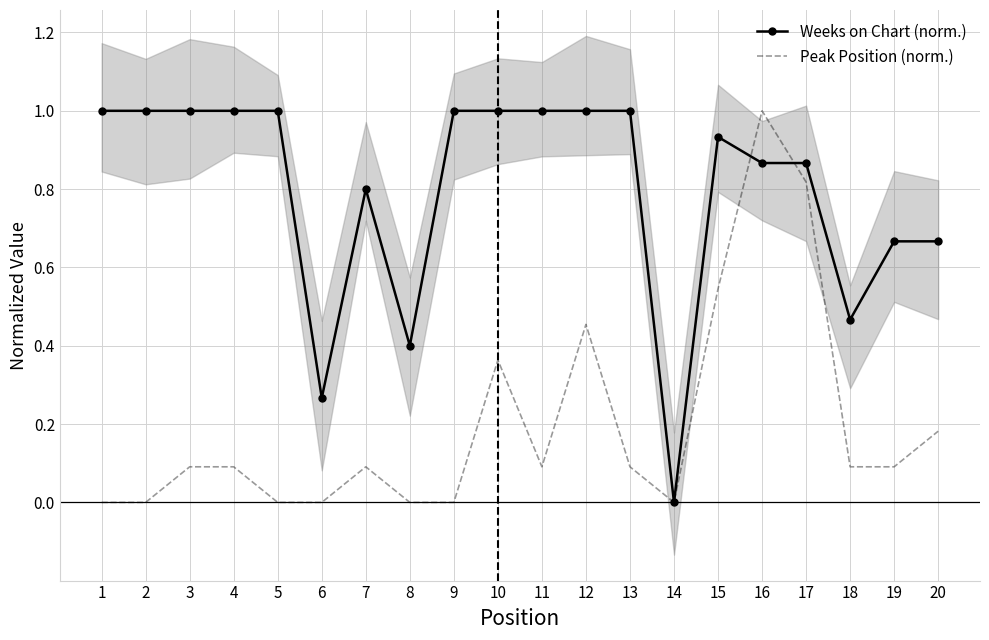

Where is Weeks on Chart (norm.) nearest to the value 0?

14